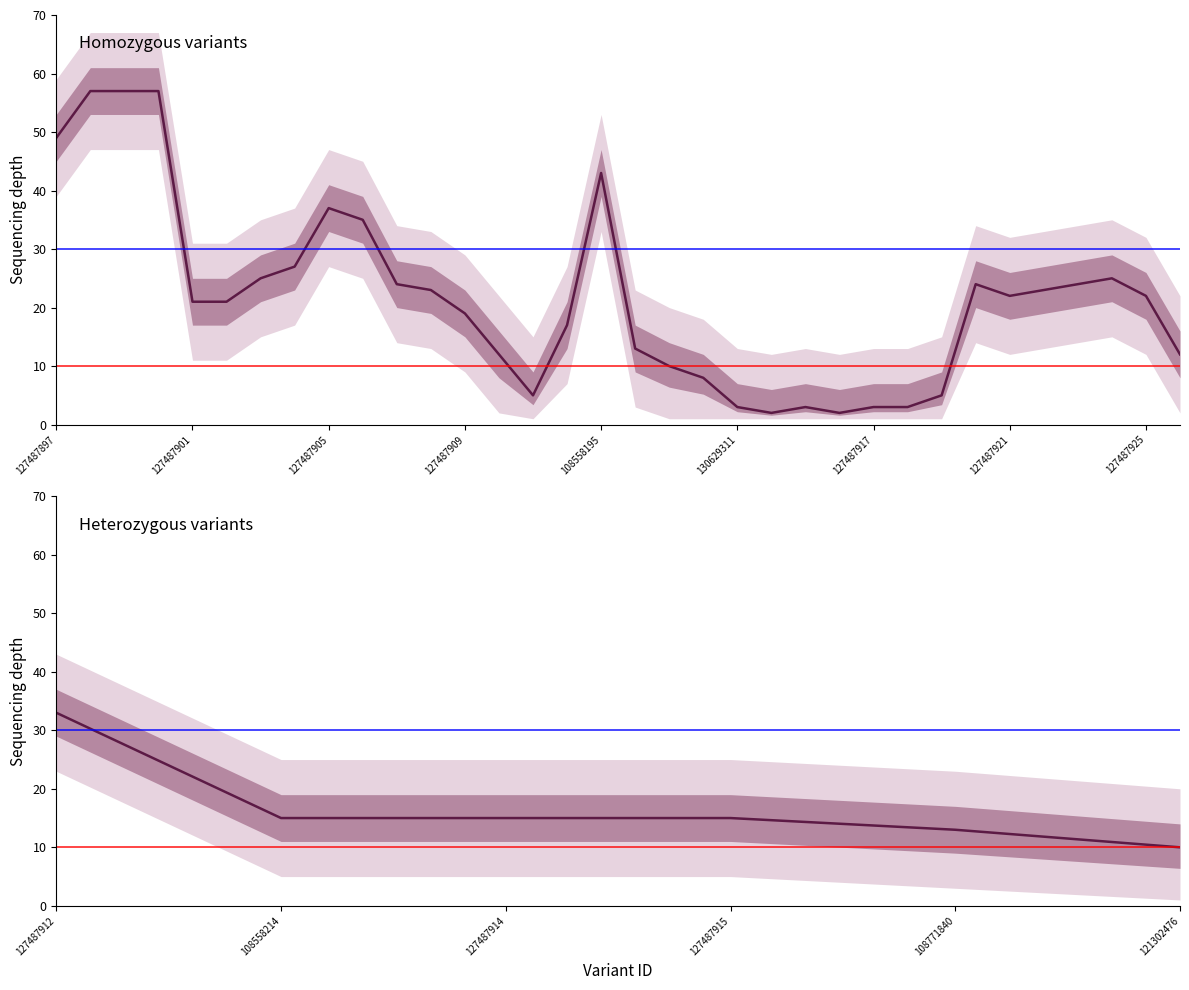

Is it true that the value at 108558214 is 23?

False